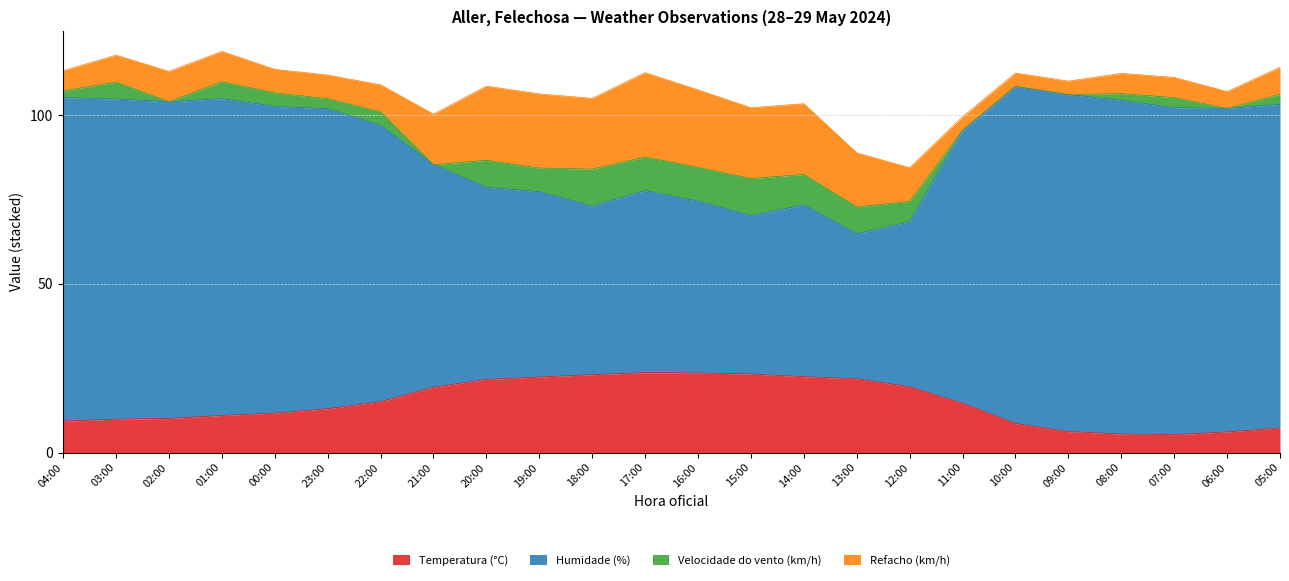

True or false: Temperatura (°C) and Humidade (%) cross at least once.

False